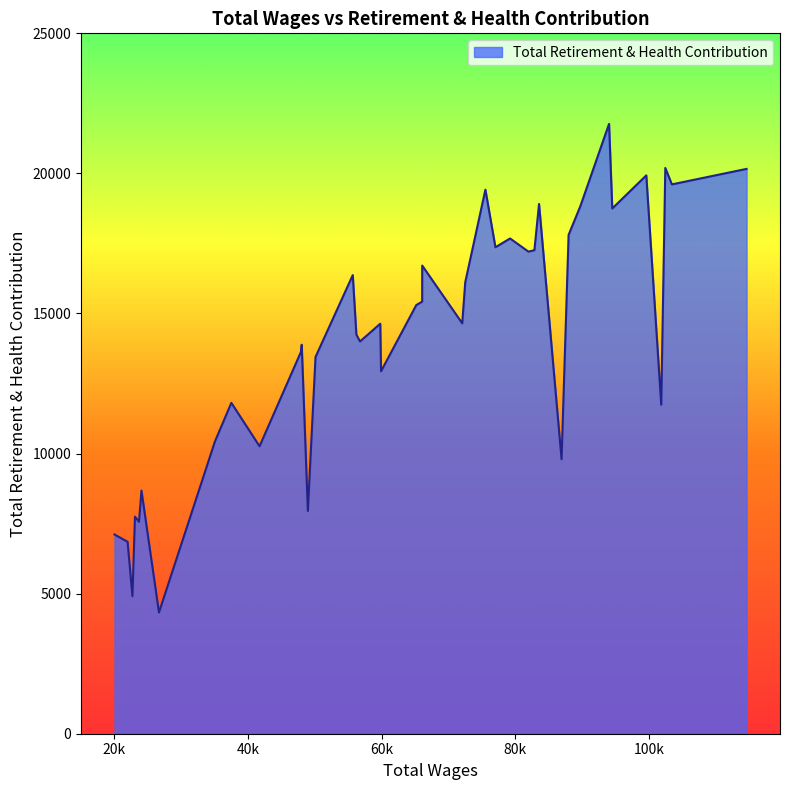

What is the maximum value shown in the chart?

21768